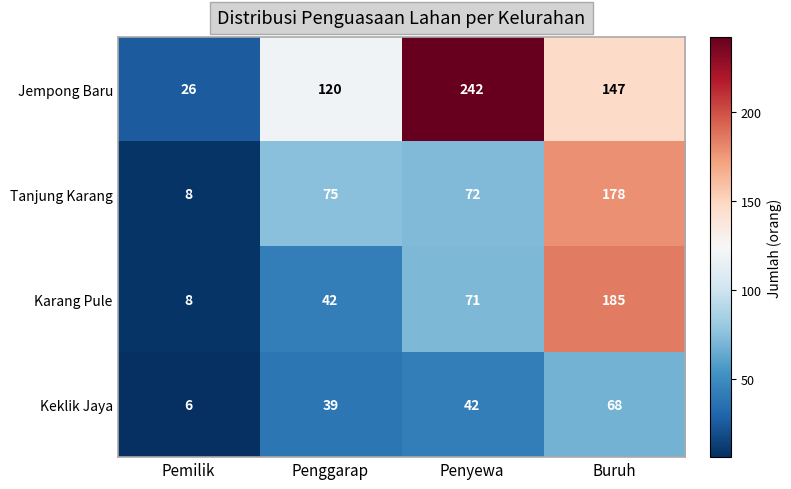

Reading right to left, transcribe all the data shown in this chart.

Jempong Baru: 147	242	120	26
Tanjung Karang: 178	72	75	8
Karang Pule: 185	71	42	8
Keklik Jaya: 68	42	39	6